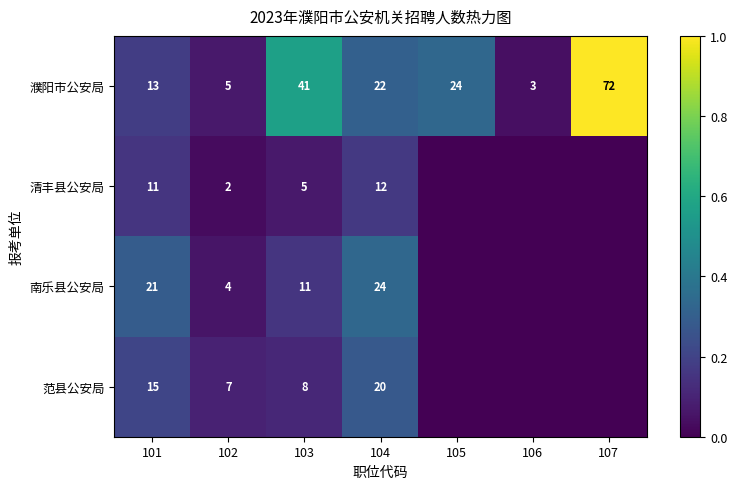

What is the approximate value of 濮阳市公安局 at 107?

72